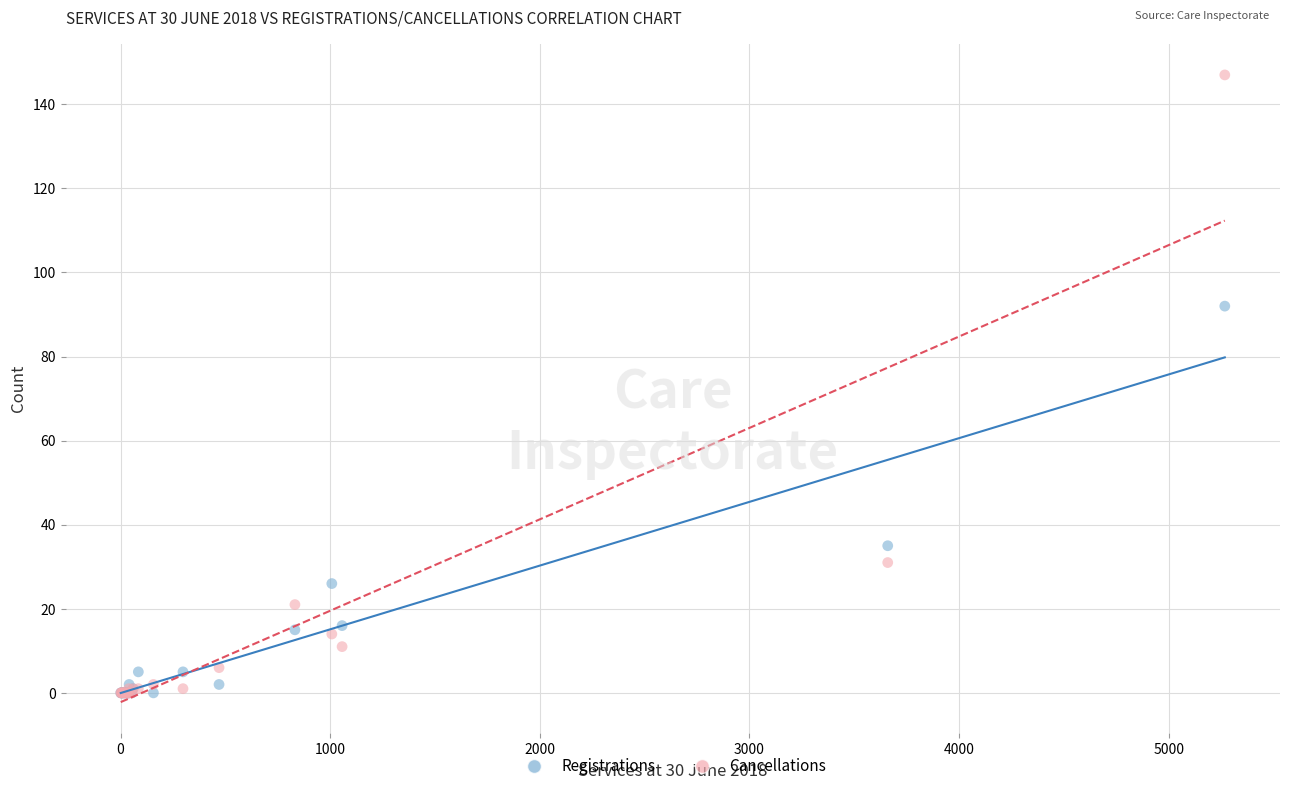

In the Registrations series, what Y value is closest to 46?

35